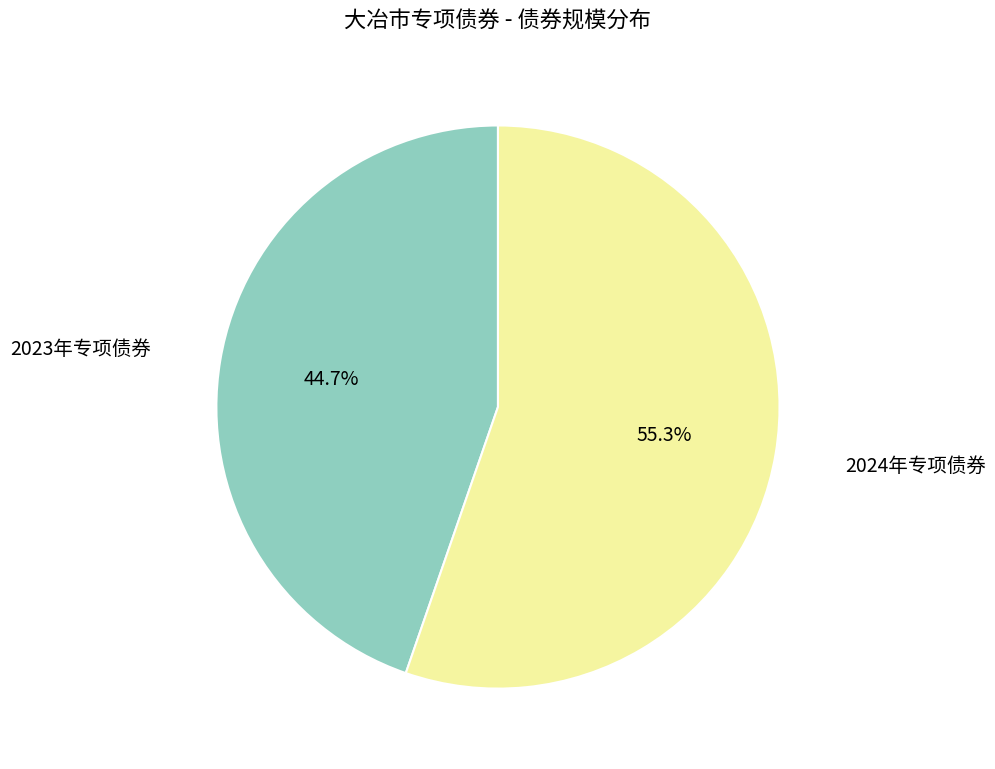

To the nearest percent, what is the average slice percentage?

50%